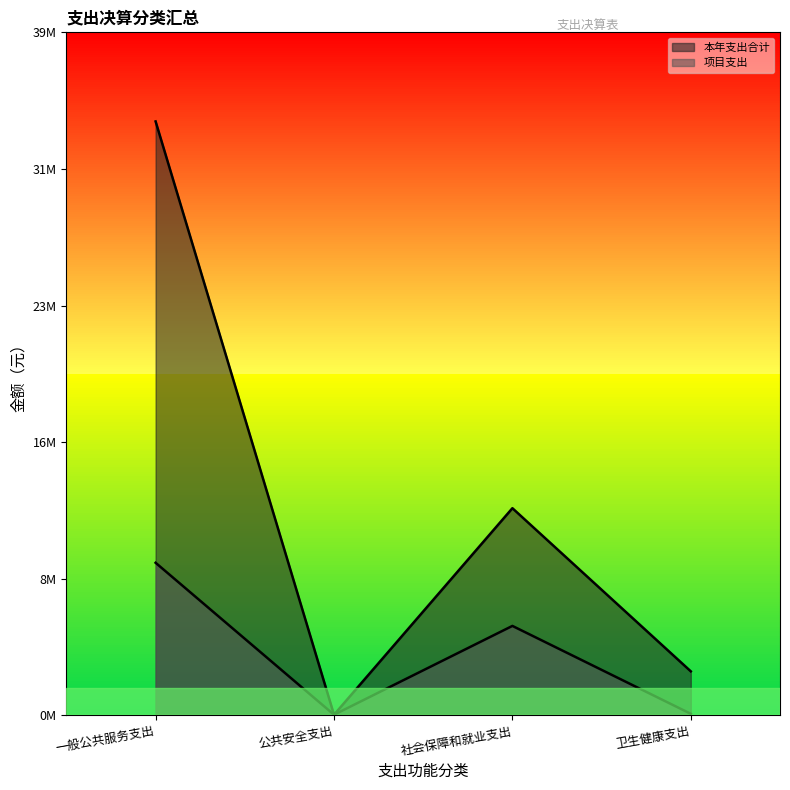

Reading right to left, extract all data points from this chart.

本年支出合计: 卫生健康支出=2504266.8	社会保障和就业支出=11781627.2	公共安全支出=36566.9	一般公共服务支出=33774689.2
项目支出: 卫生健康支出=90000.0	社会保障和就业支出=5087500.0	公共安全支出=36566.9	一般公共服务支出=8678183.7